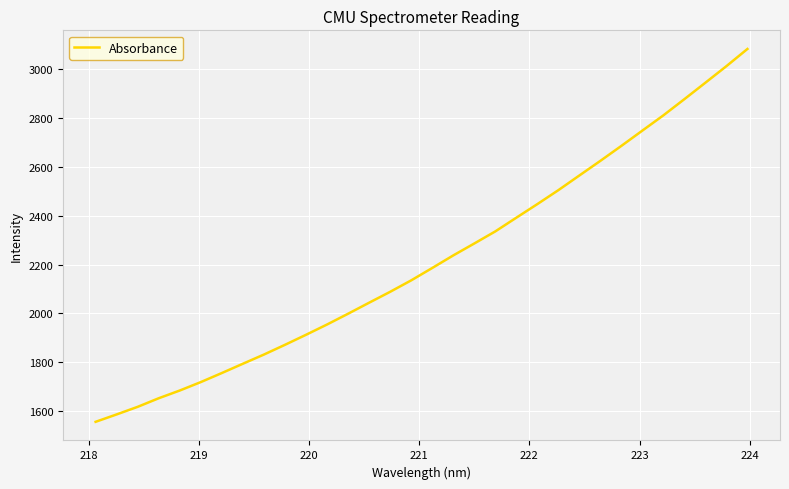

What is the difference between the maximum and minimum values?

1527.3